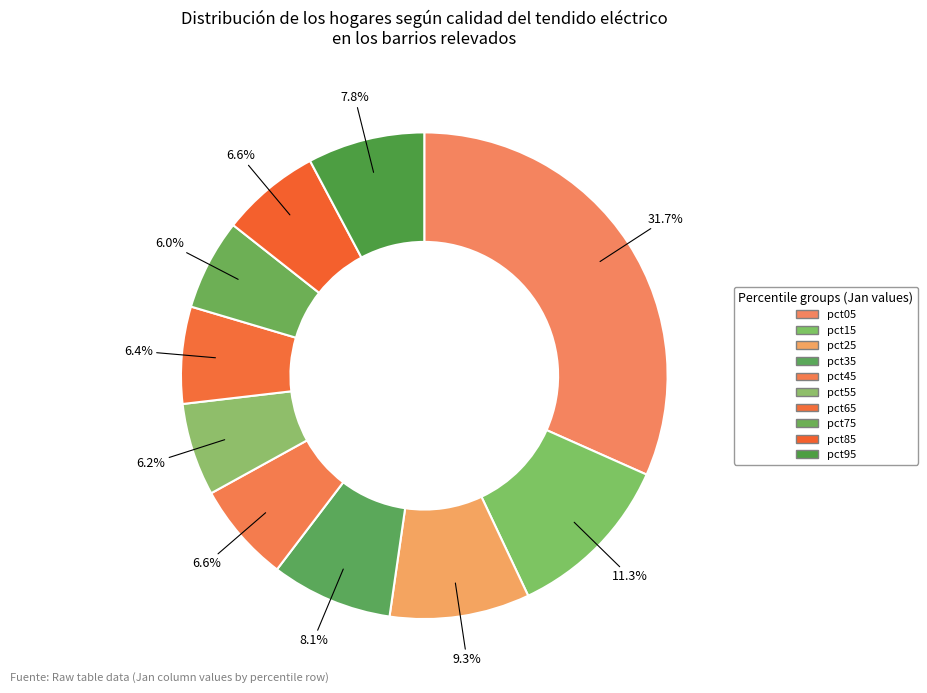

Count the number of slices in the pie.

10